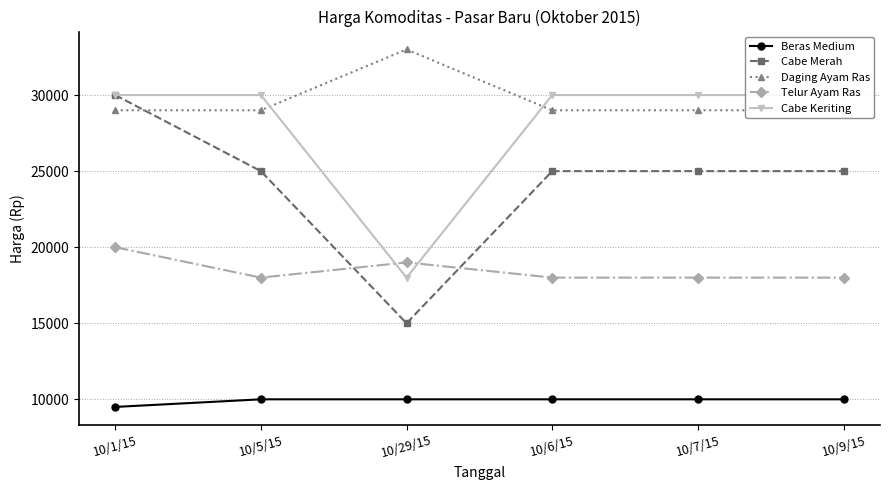

True or false: Telur Ayam Ras and Daging Ayam Ras cross at least once.

False